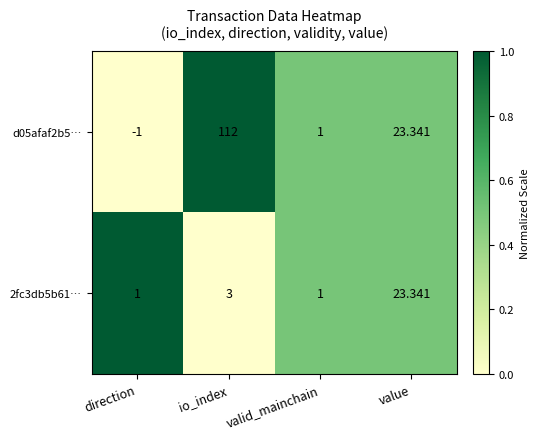

At which label does d05afaf2b5… first exceed 23?

io_index